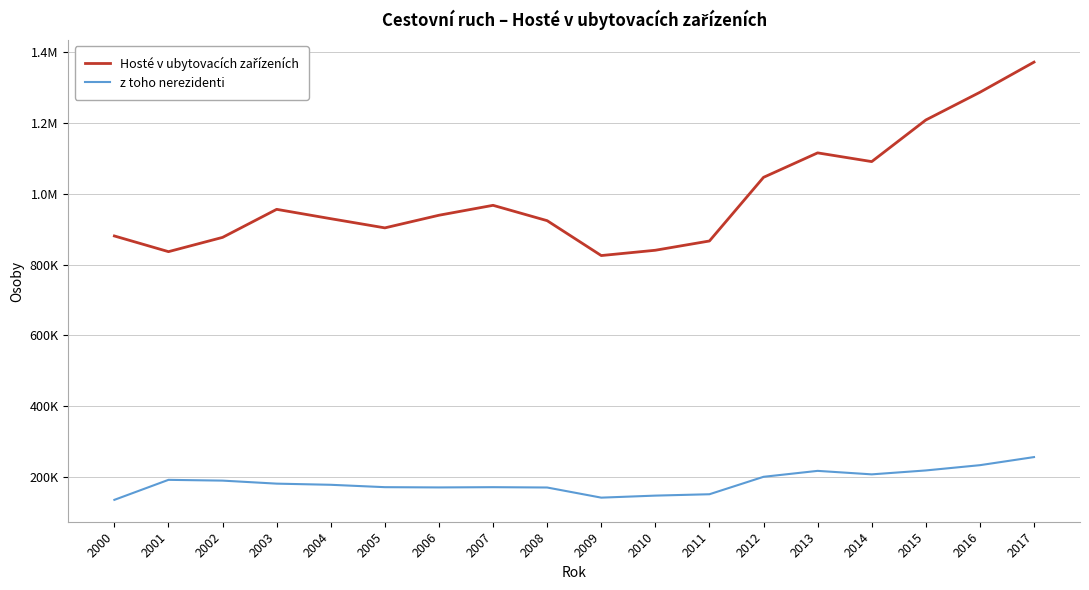

Is this an area chart (filled region under the line)?

No